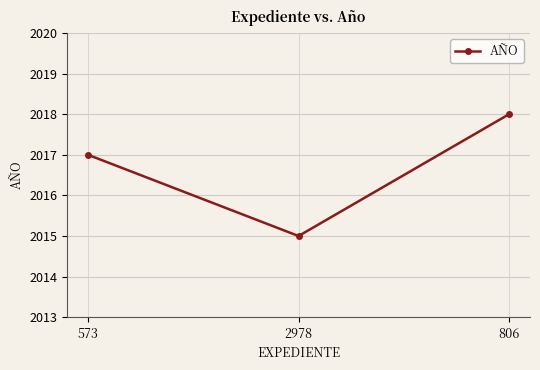

What is the difference between the values at 573 and 2978?

2